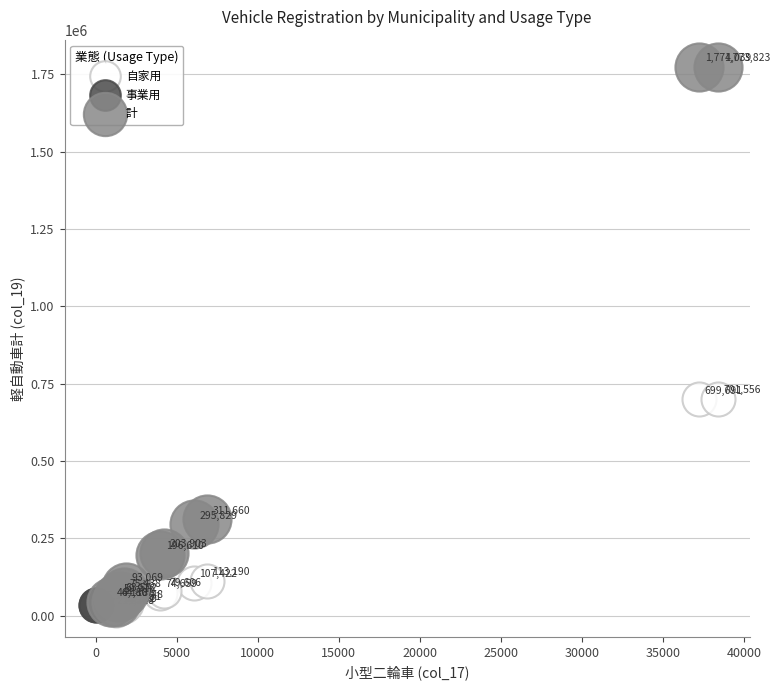

Which series contains the highest Y value?

計